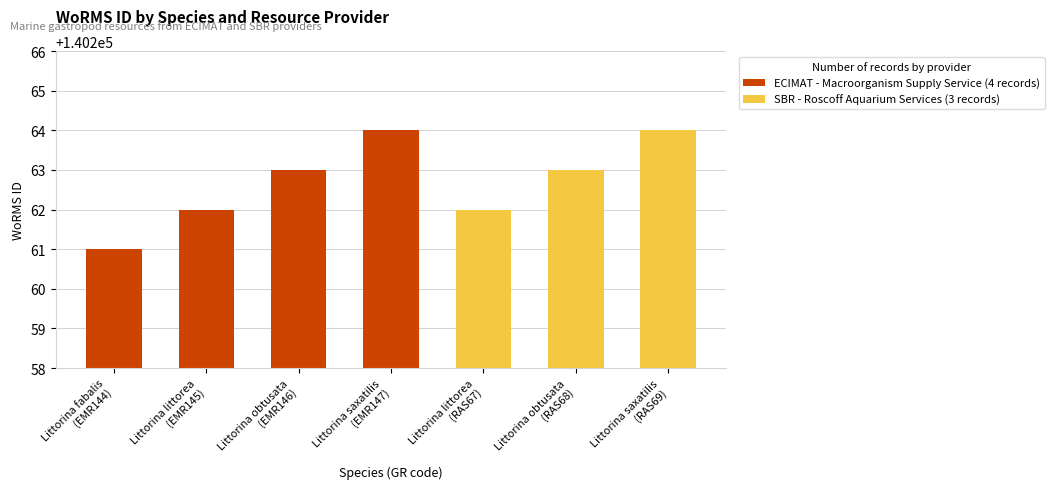

Reading right to left, extract all data points from this chart.

140264	140263	140262	140264	140263	140262	140261